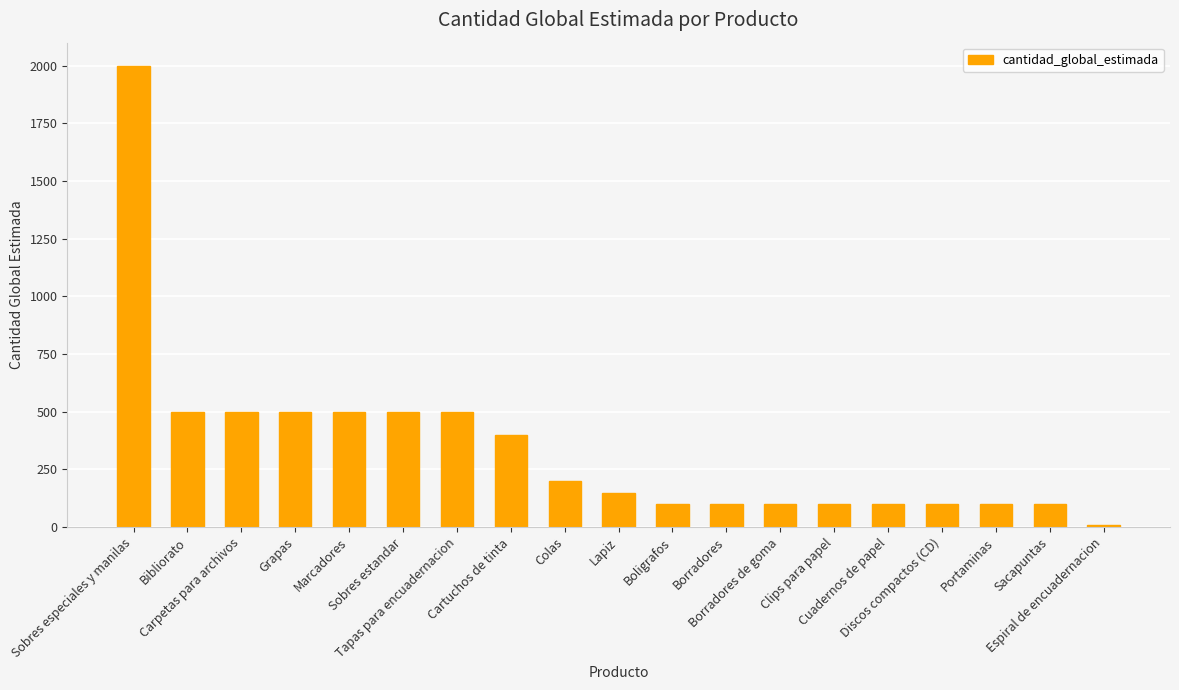

What is the change in value from Carpetas para archivos to Borradores?

-400